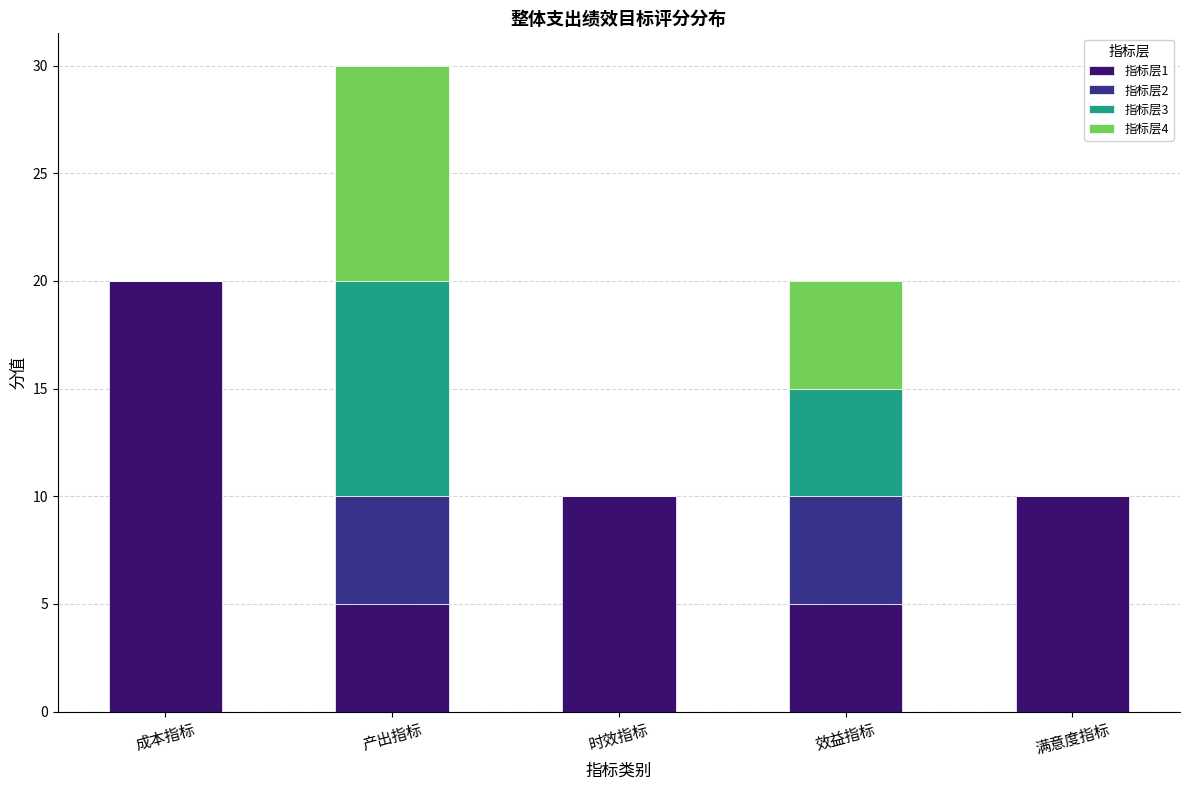

What are all the series names shown in the legend?

指标层1, 指标层2, 指标层3, 指标层4